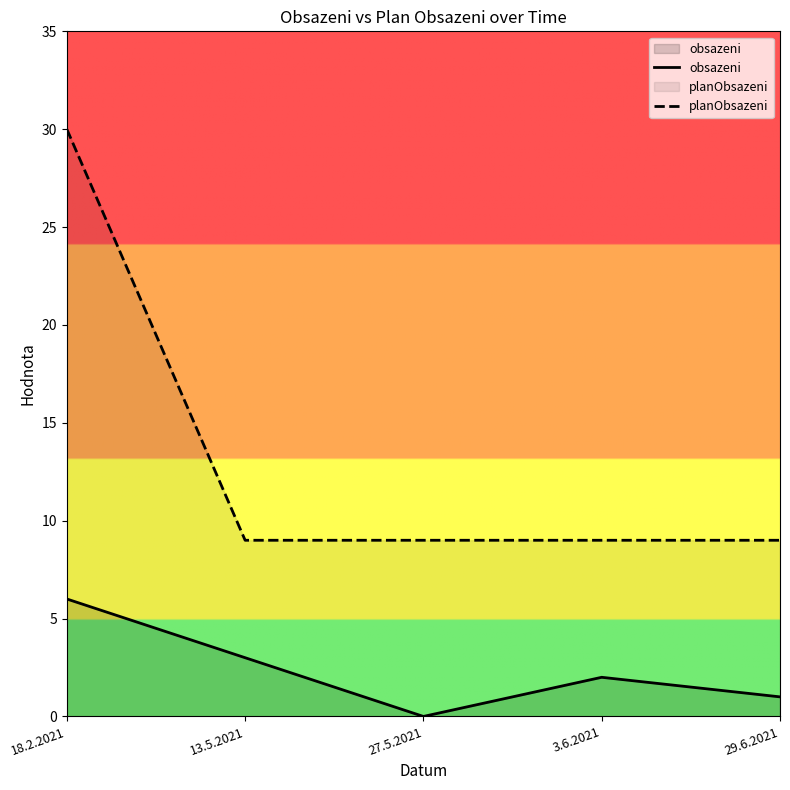

The planObsazeni series shows 9 at 27.5.2021. True or false?

True